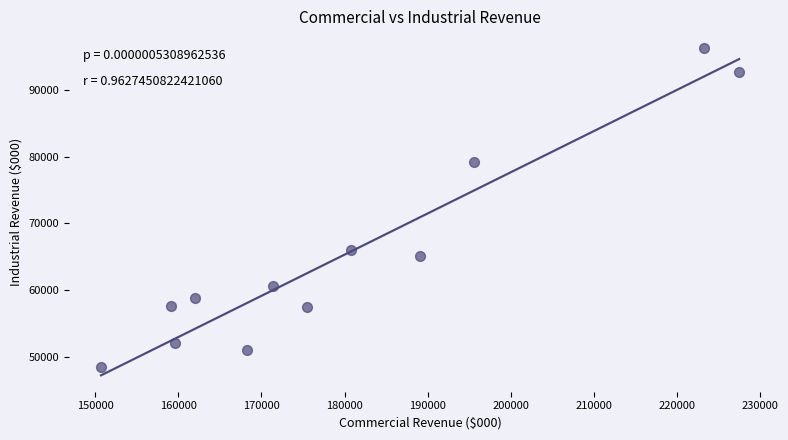

What is the average X value?

180215.2